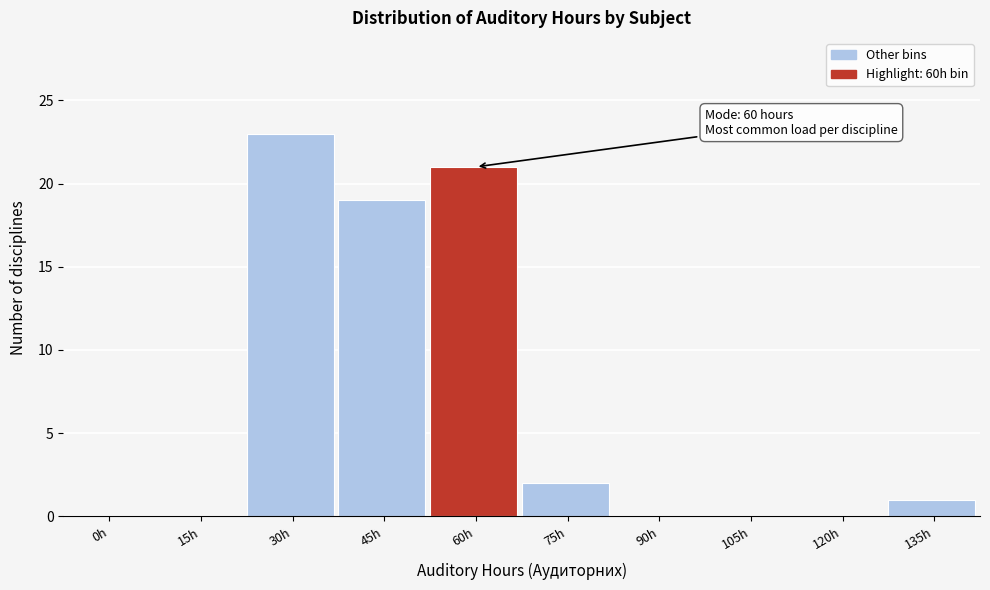

Reading right to left, transcribe all the data shown in this chart.

135h=1	120h=0	105h=0	90h=0	75h=2	60h=21	45h=19	30h=23	15h=0	0h=0